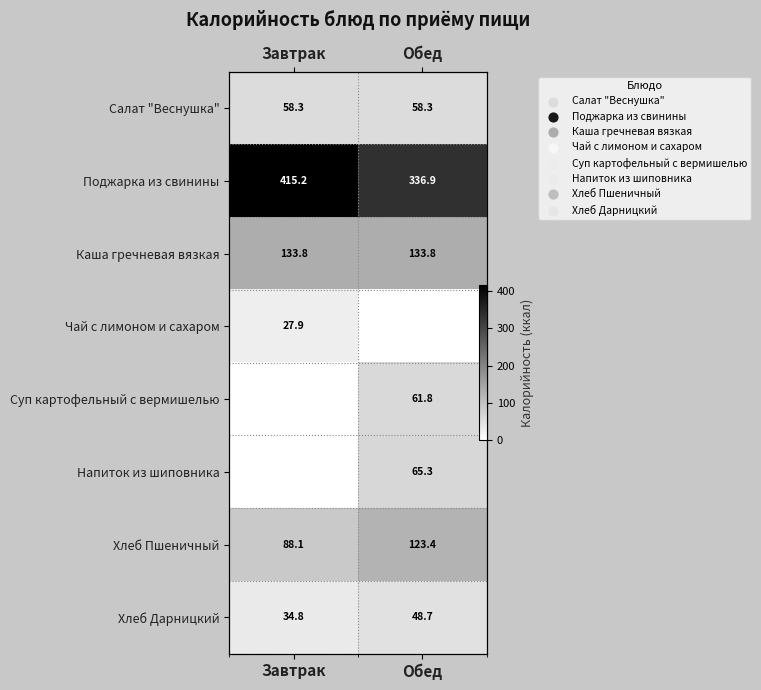

What is the sum of all Чай с лимоном и сахаром values?

27.9